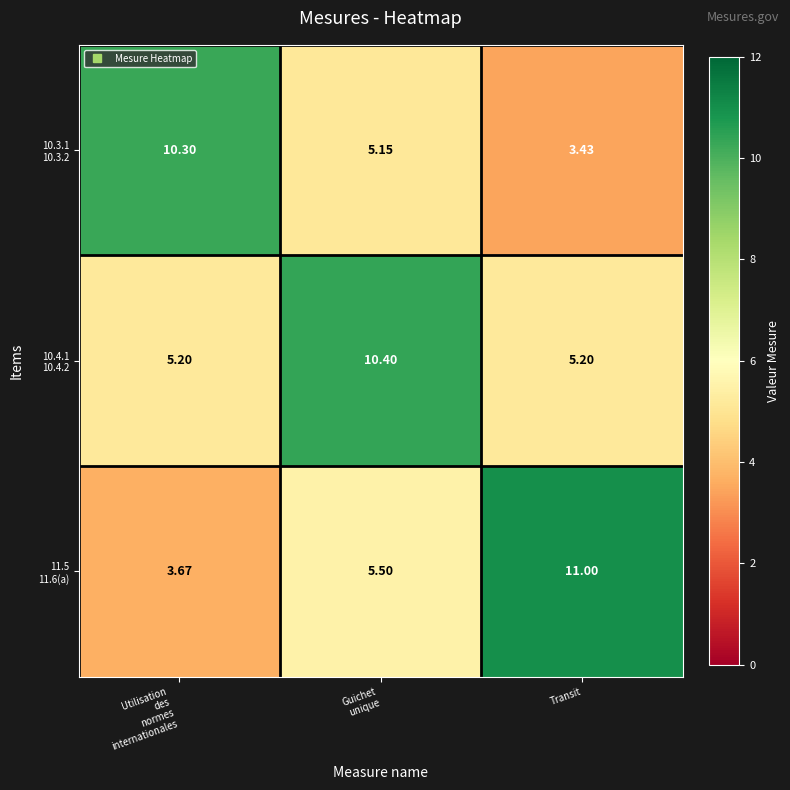

At which category does the chart reach its peak across all series?

Transit